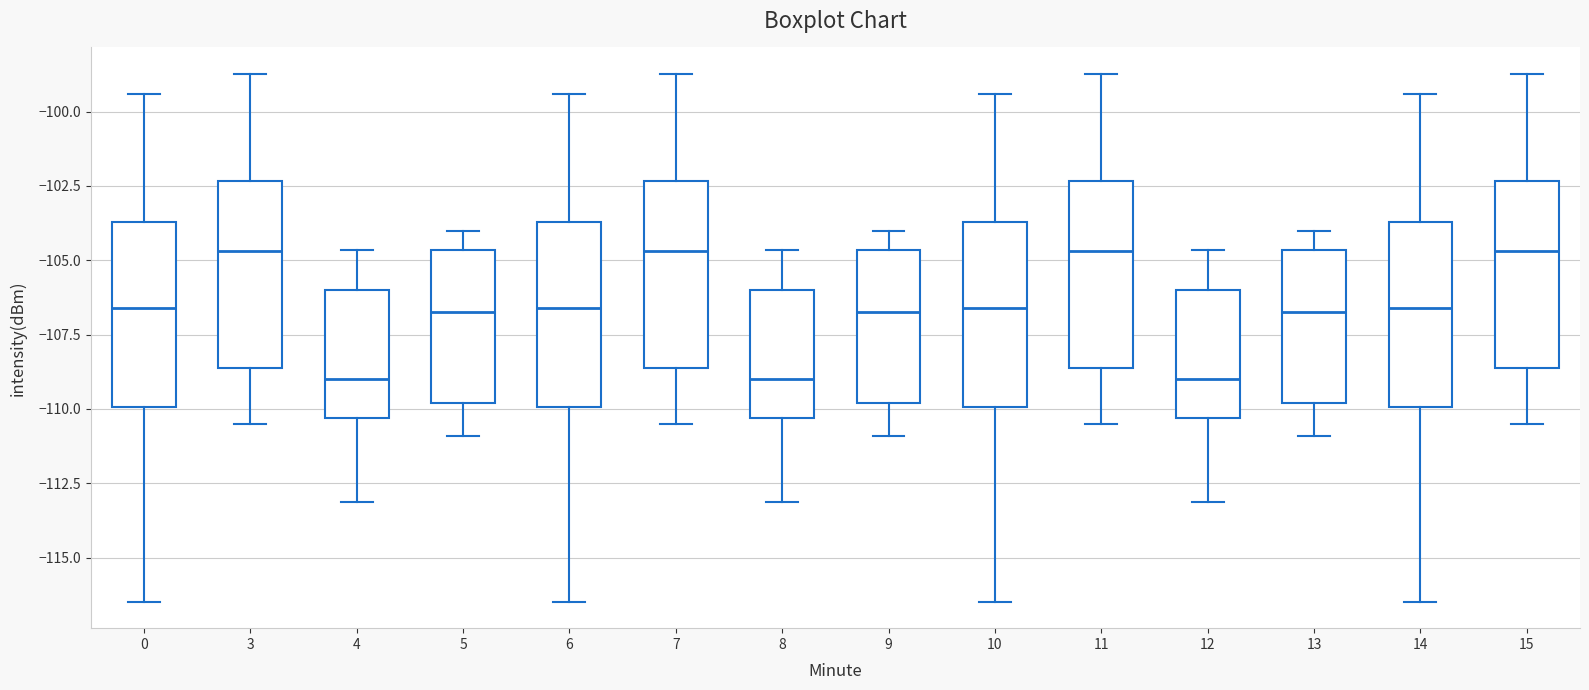

Reading left to right, read every box against the y-axis: the position of its median line, the range the box covers, and the ends of its whiskers. The values are not printed on the chart, so give them approximately, as read against the axis.

0: median -106.5, box -110.0 to -103.5, whiskers -116.5 to -99.5
3: median -104.5, box -108.5 to -102.5, whiskers -110.5 to -98.5
4: median -109.0, box -110.5 to -106.0, whiskers -113.0 to -104.5
5: median -106.5, box -110.0 to -104.5, whiskers -111.0 to -104.0
6: median -106.5, box -110.0 to -103.5, whiskers -116.5 to -99.5
7: median -104.5, box -108.5 to -102.5, whiskers -110.5 to -98.5
8: median -109.0, box -110.5 to -106.0, whiskers -113.0 to -104.5
9: median -106.5, box -110.0 to -104.5, whiskers -111.0 to -104.0
10: median -106.5, box -110.0 to -103.5, whiskers -116.5 to -99.5
11: median -104.5, box -108.5 to -102.5, whiskers -110.5 to -98.5
12: median -109.0, box -110.5 to -106.0, whiskers -113.0 to -104.5
13: median -106.5, box -110.0 to -104.5, whiskers -111.0 to -104.0
14: median -106.5, box -110.0 to -103.5, whiskers -116.5 to -99.5
15: median -104.5, box -108.5 to -102.5, whiskers -110.5 to -98.5